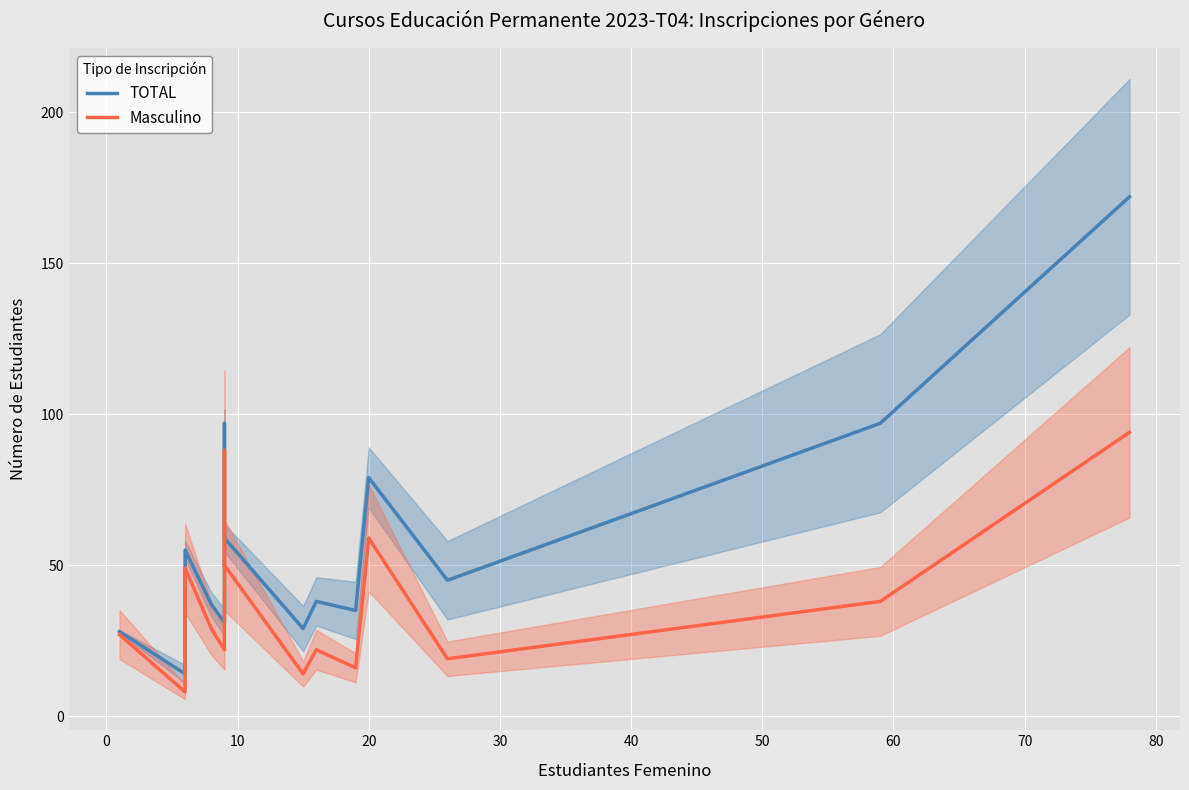

True or false: Masculino and TOTAL cross at least once.

False